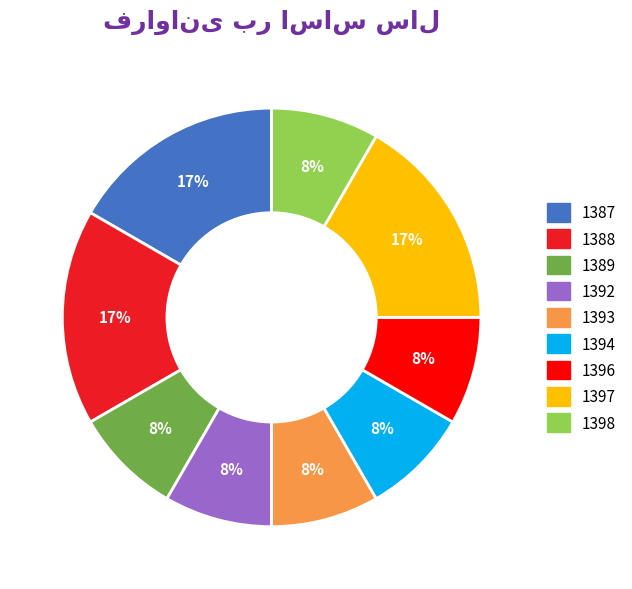

To the nearest percent, what is the average slice percentage?

11%